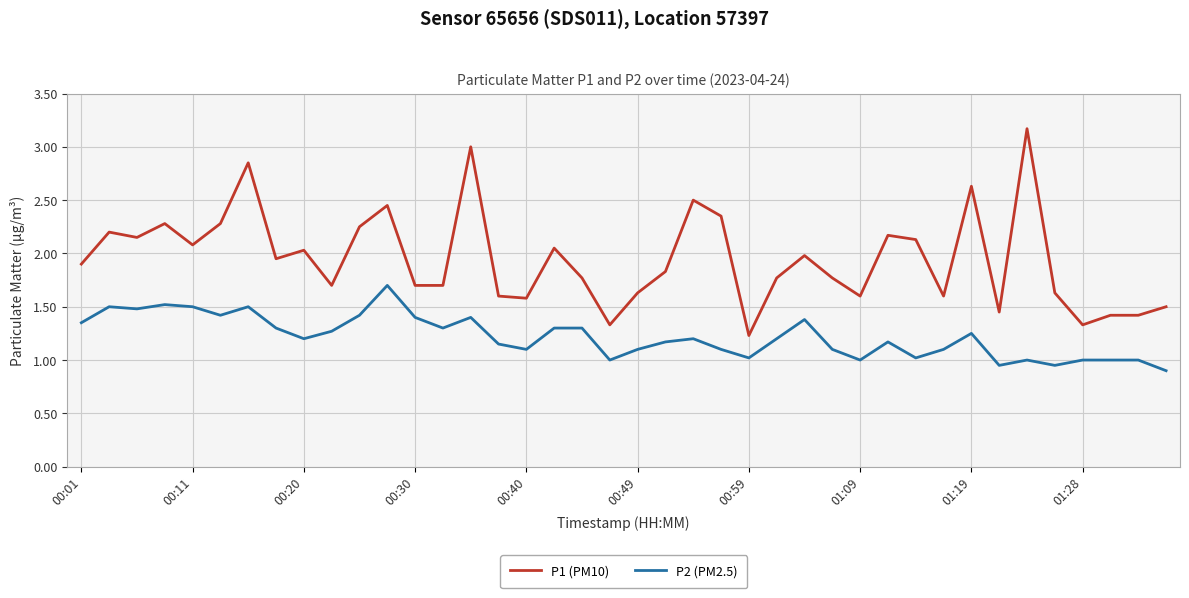

What is the maximum value shown in the chart?

3.2